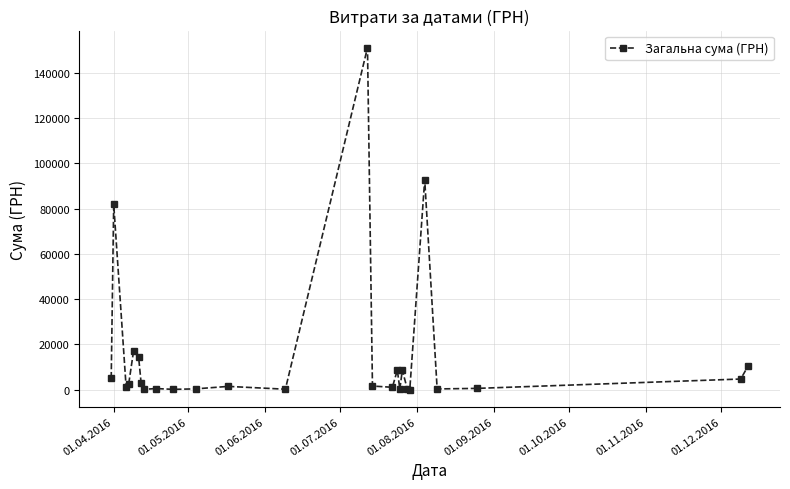

What is the average value?

15746.4